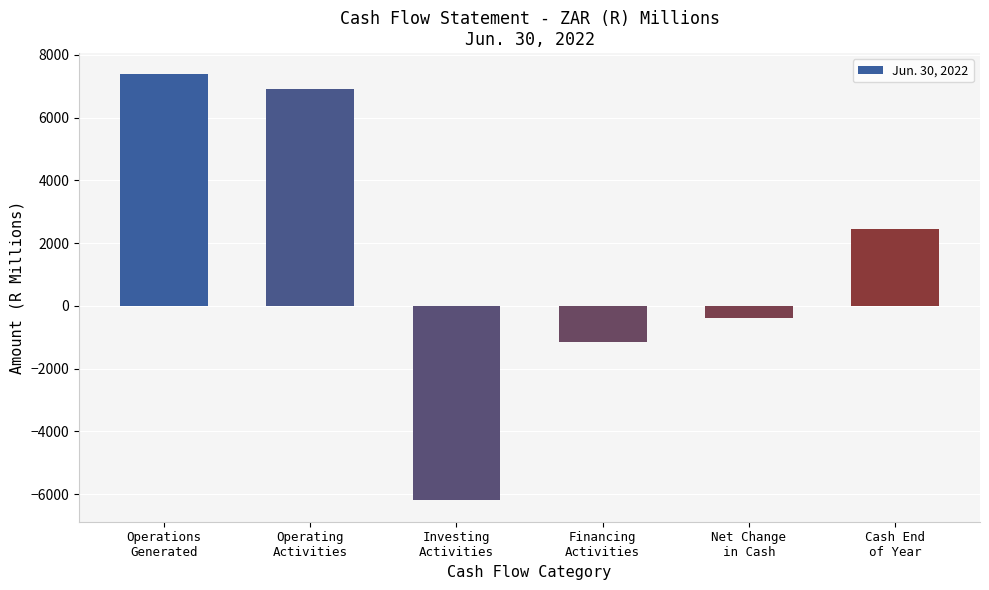

The value at Financing
Activities is -1151. True or false?

True